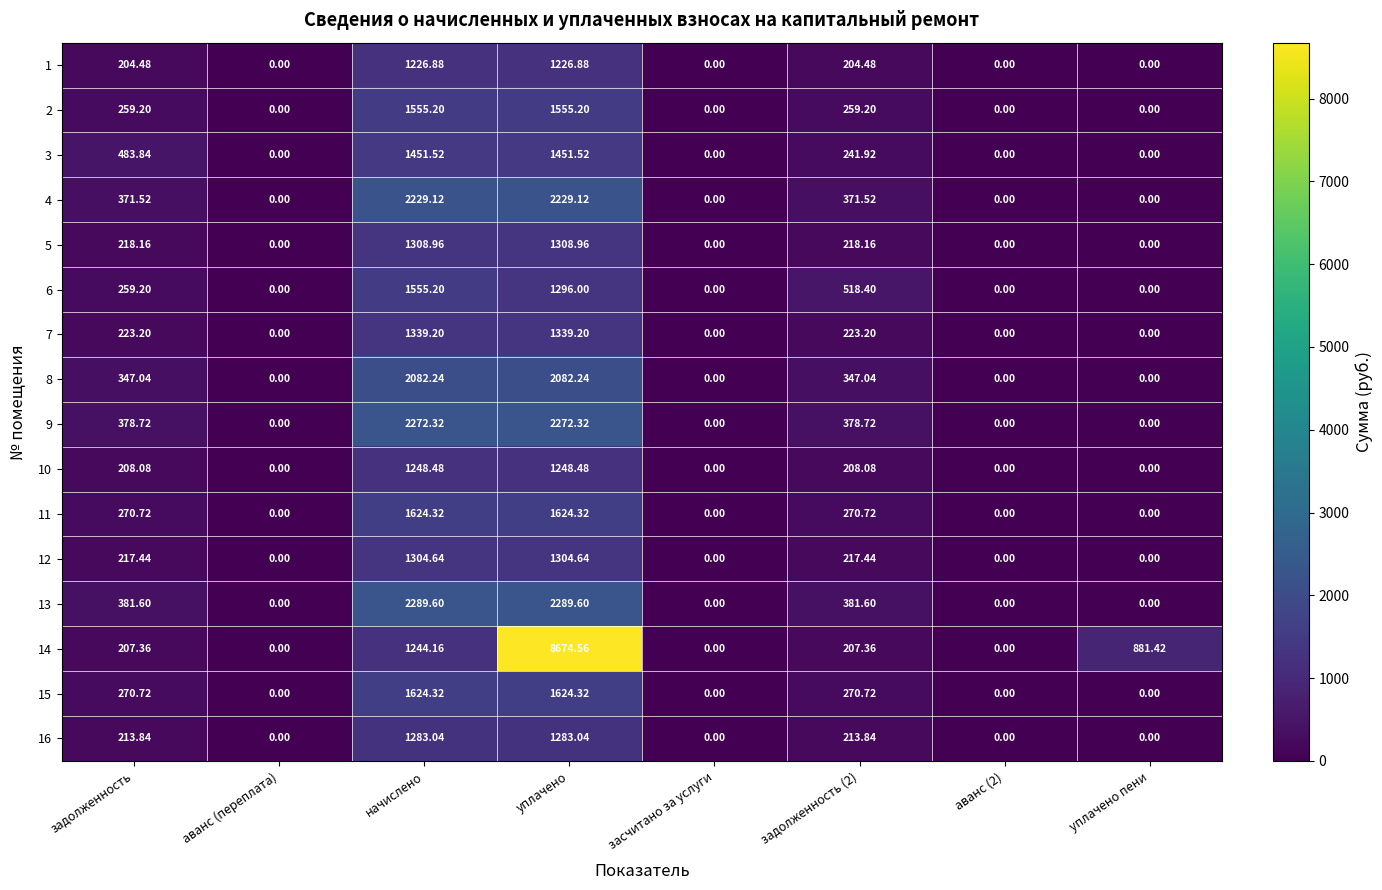

At which category does the chart reach its peak across all series?

уплачено